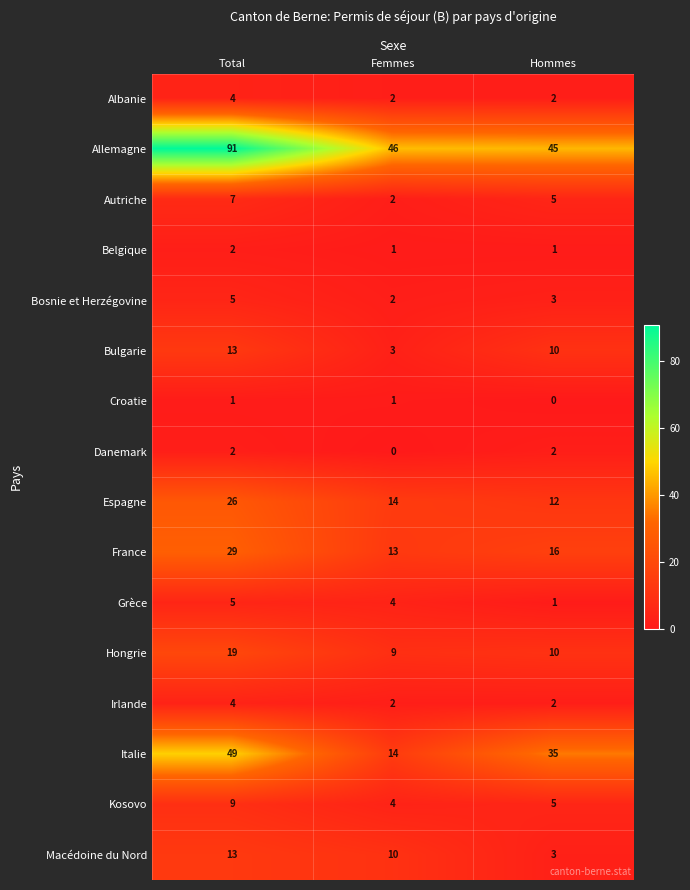

At which label does Hongrie reach its minimum?

Femmes